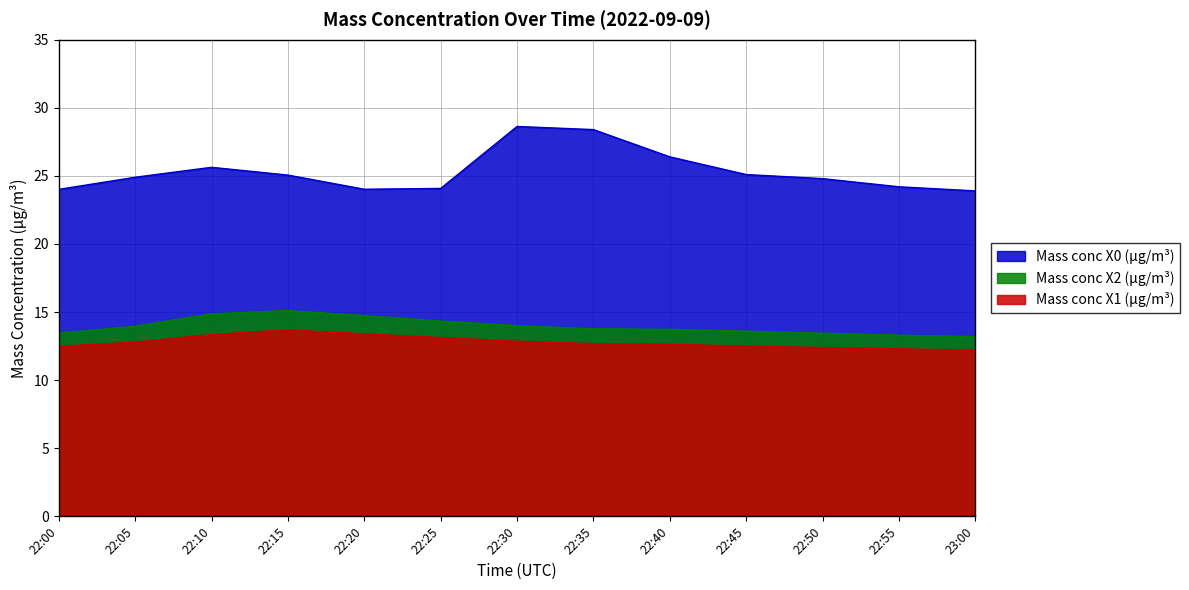

What position from the left is 22:05?

2